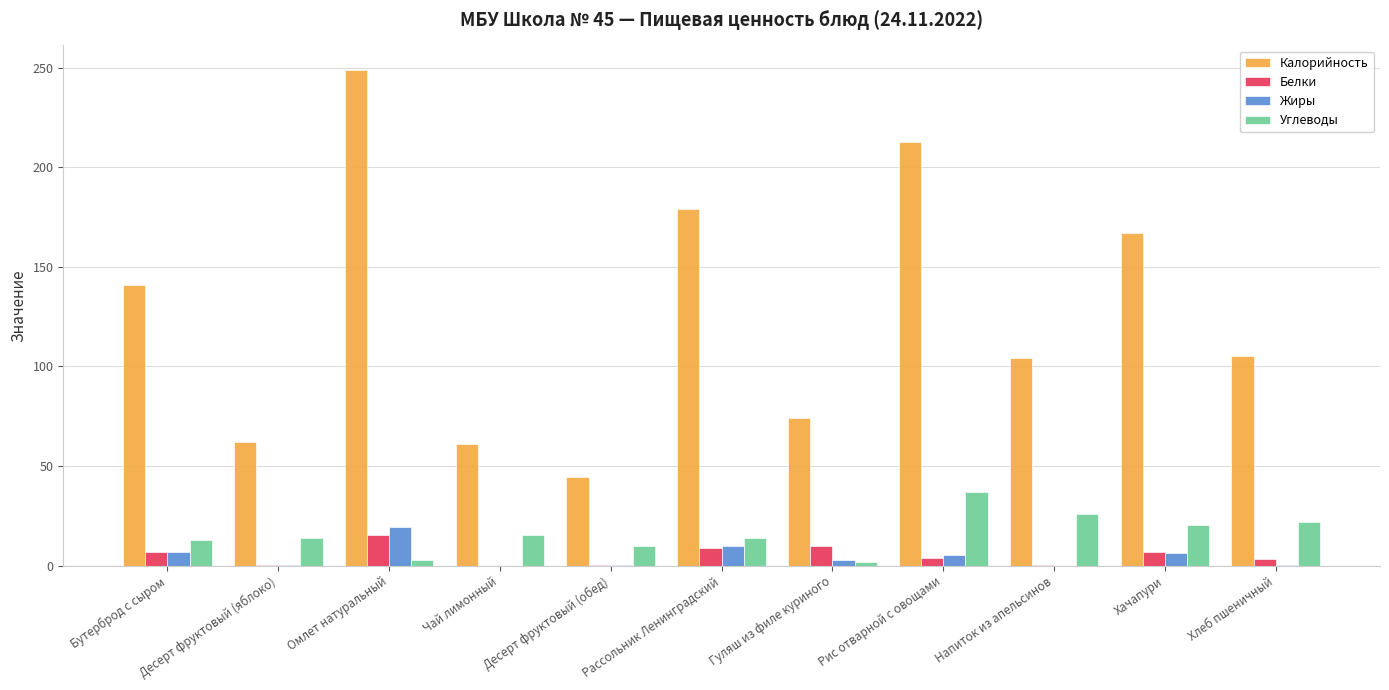

How many groups of bars are there?

11